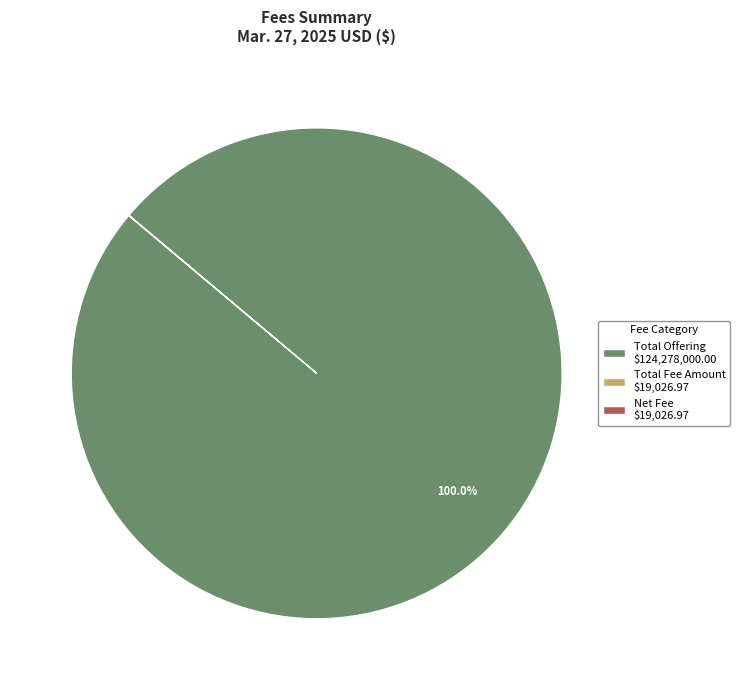

Is there any slice that represents more than half of the pie?

Yes